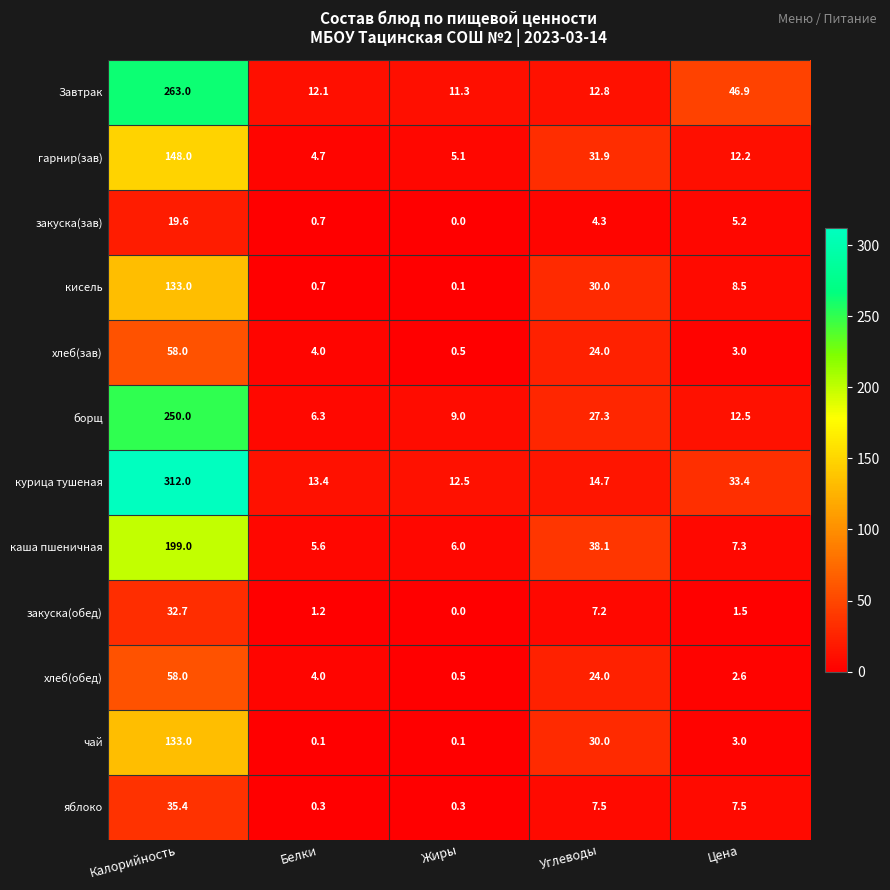

What is the difference between the highest and lowest values at Жиры?

12.5